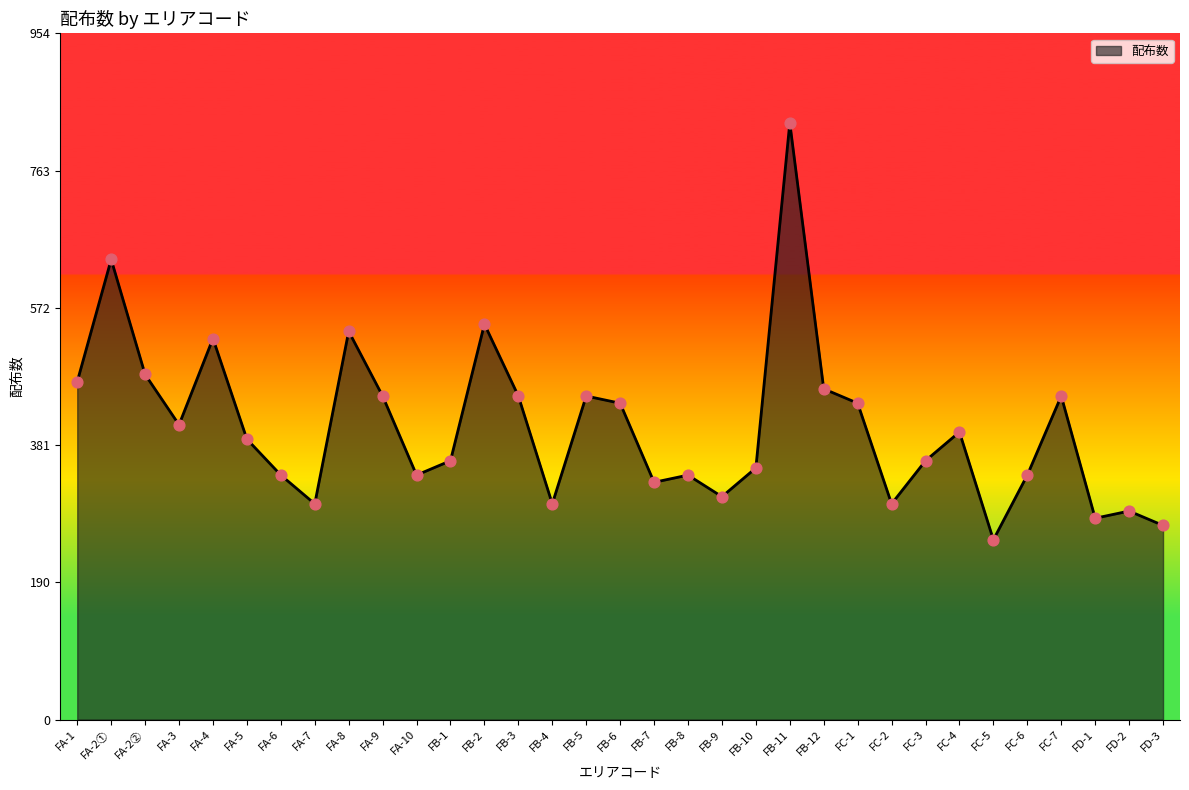

What is the change in value from FA-10 to FB-5?

+110